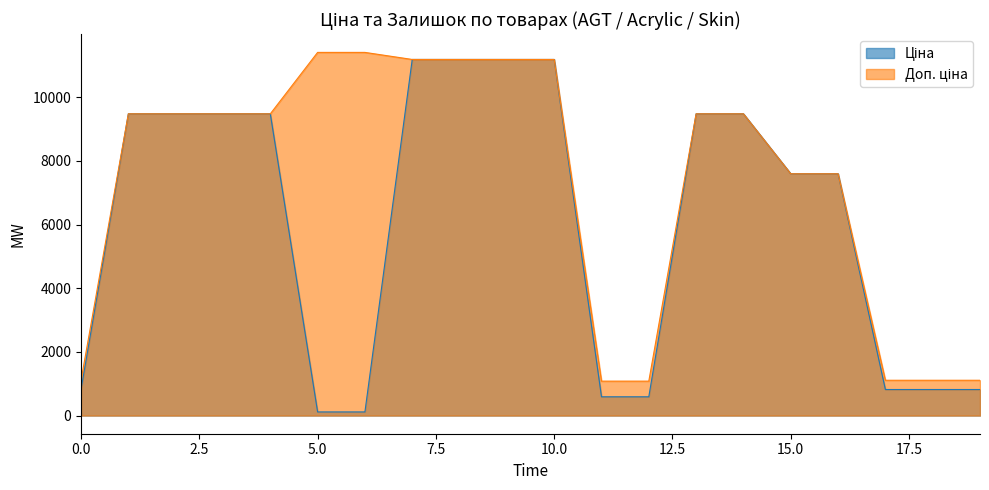

What are all the series names shown in the legend?

Ціна, Доп. ціна